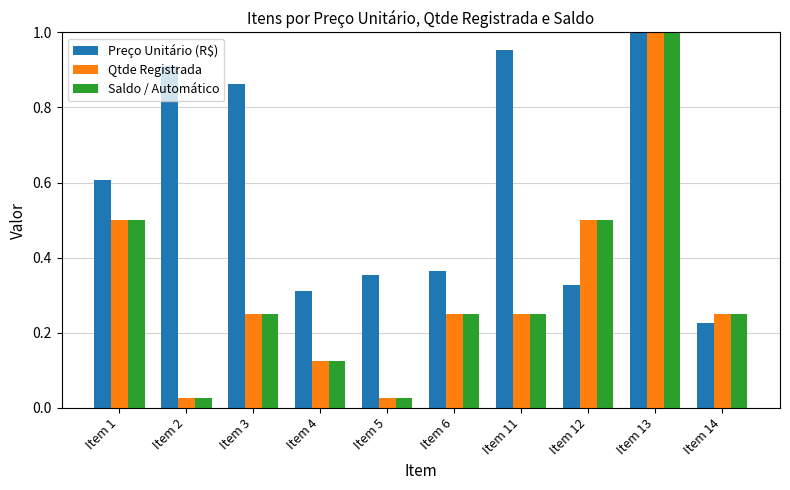

At which category is the sum across all series the highest?

Item 13